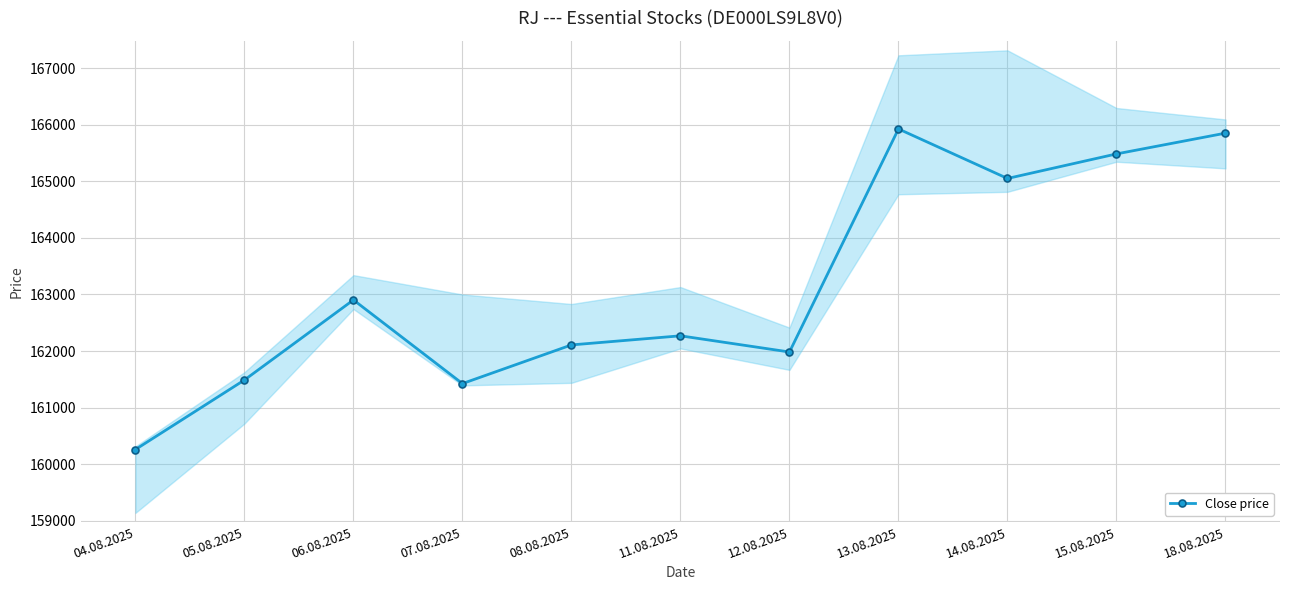

How many interior local valleys (lower than both neighbors) does the data have?

3